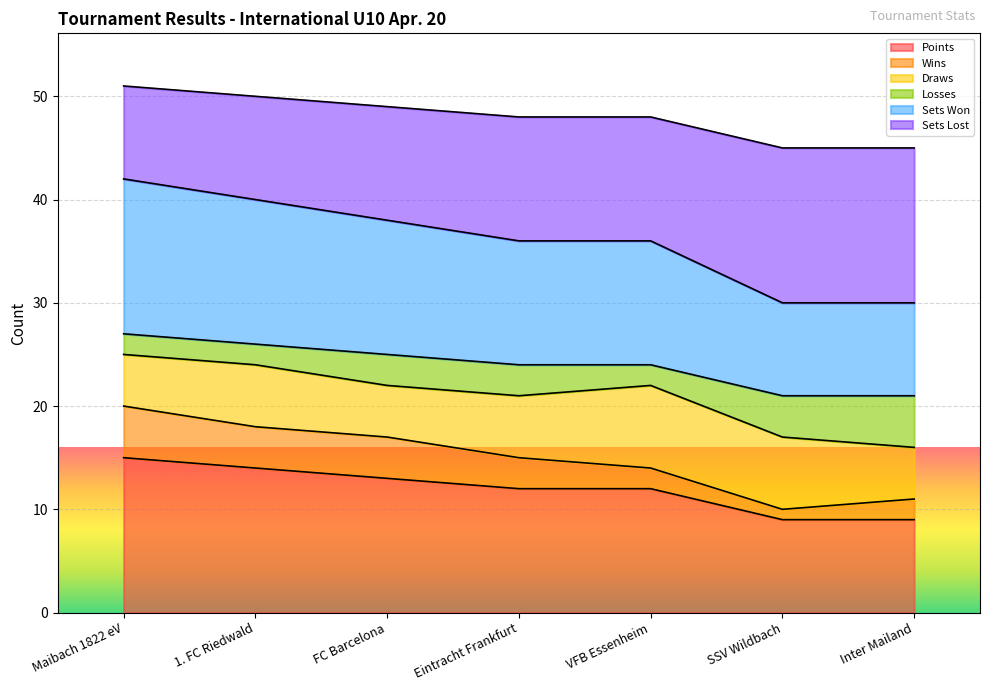

Does the chart display data point markers on the line(s)?

No